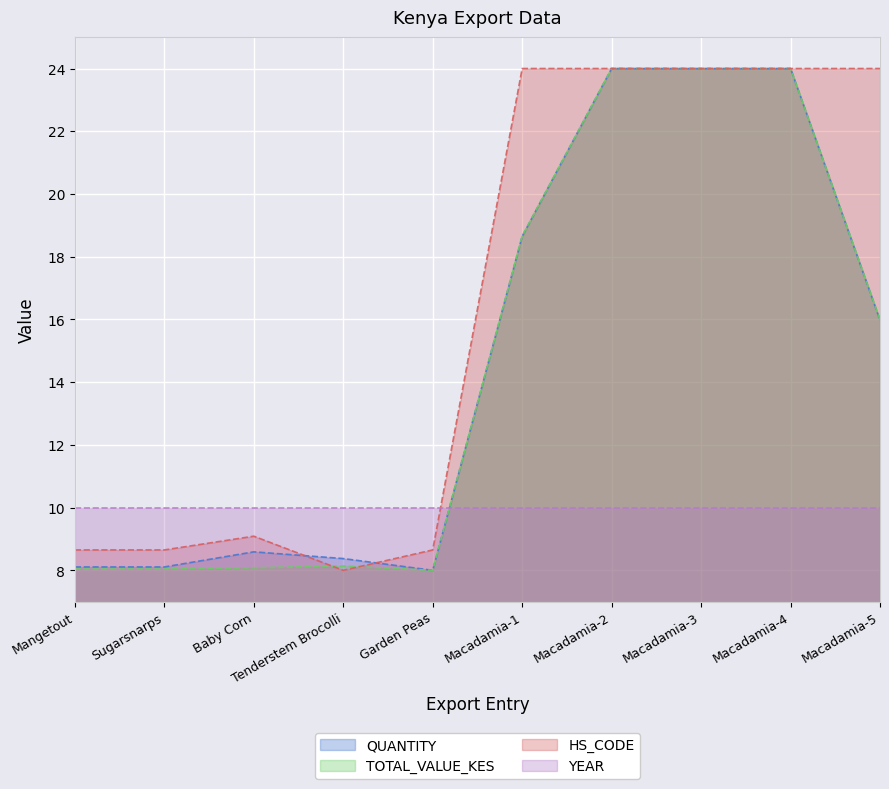

True or false: QUANTITY has a value of 14.1 at Mangetout.

False